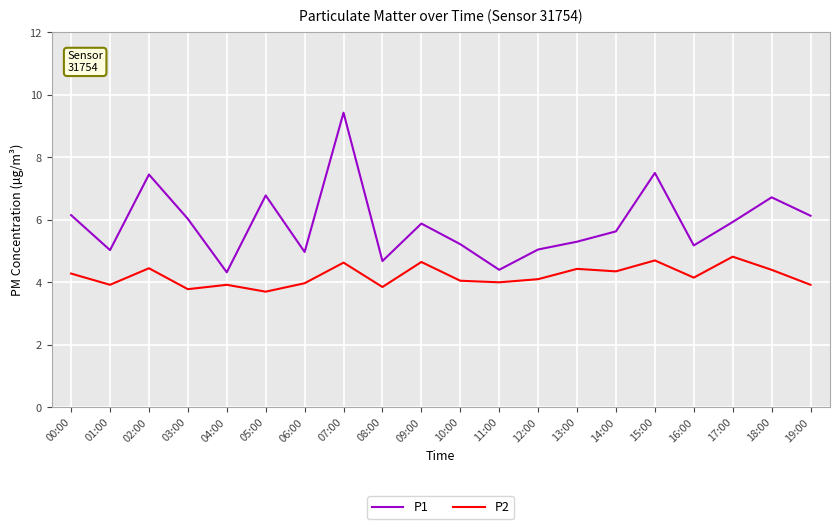

The P1 series shows 1.9 at 09:00. True or false?

False